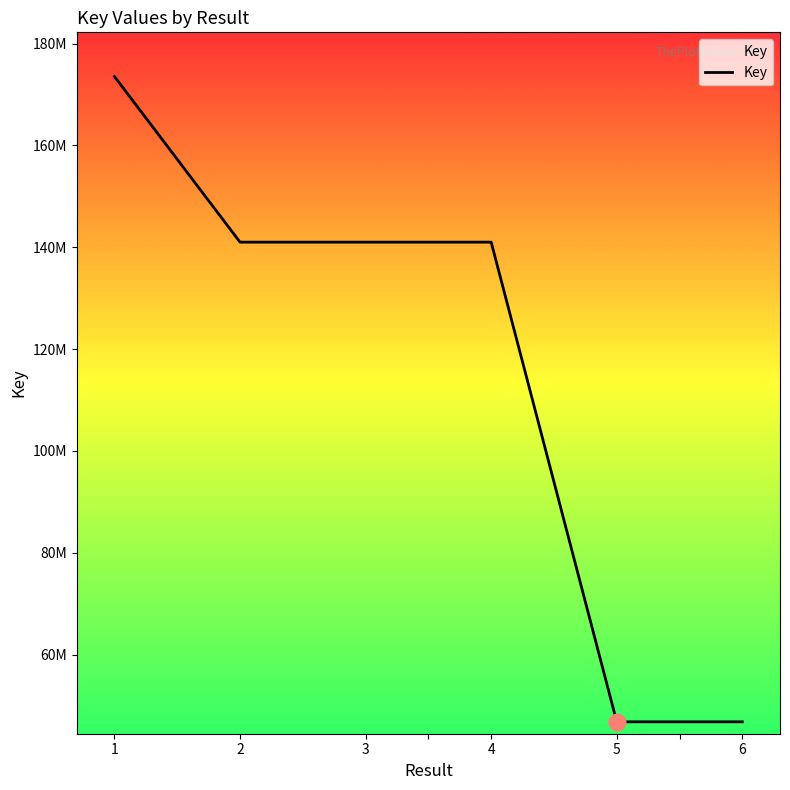

What is the difference between the maximum and minimum values?

126758969